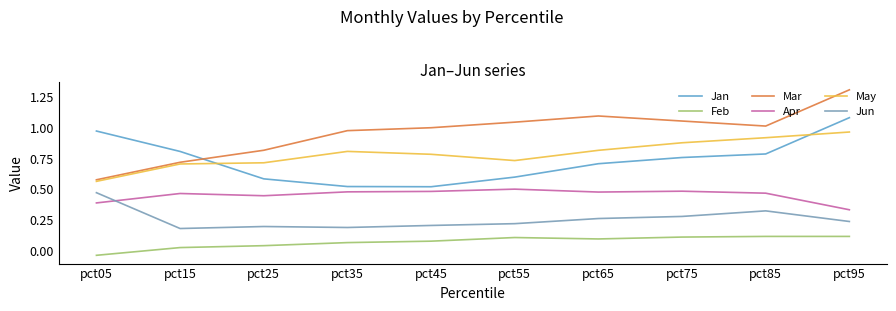

True or false: Mar has a value of 0.4 at pct35.

False